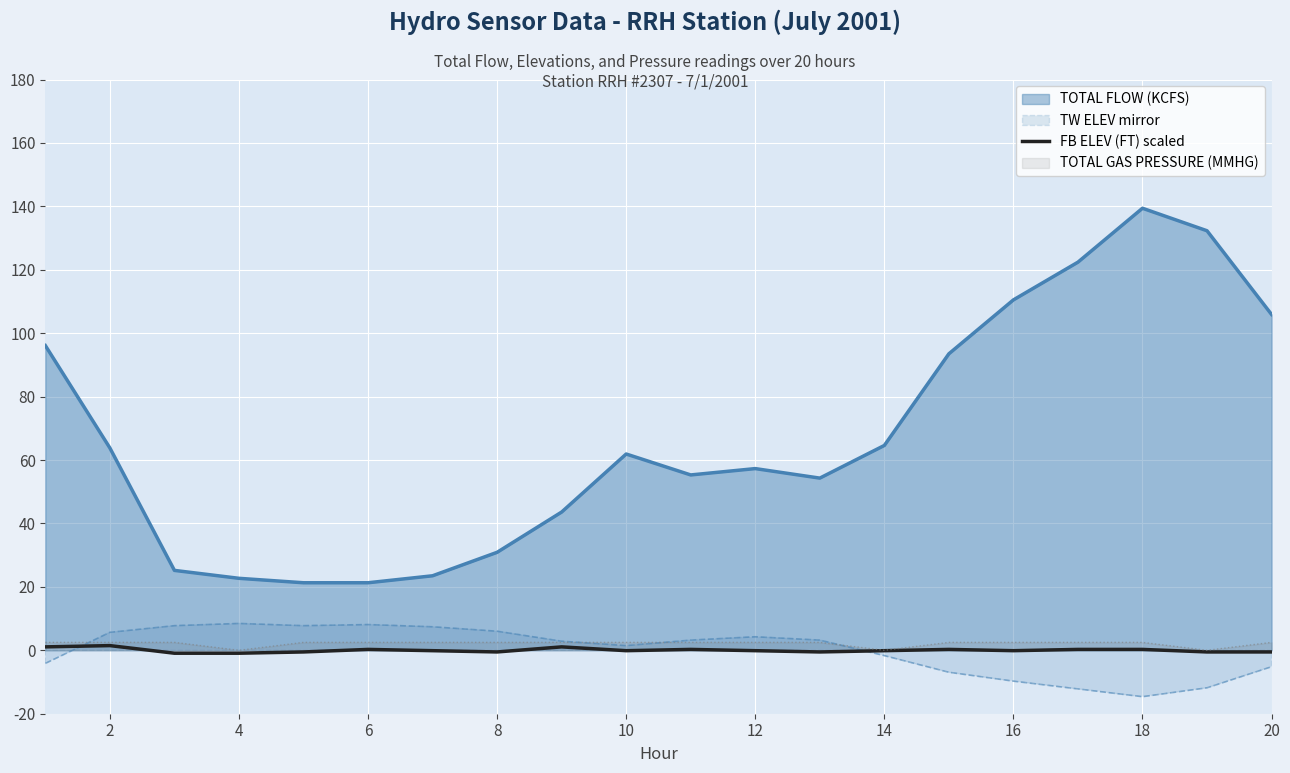

What is the maximum value for TW ELEV mirror?

8.5